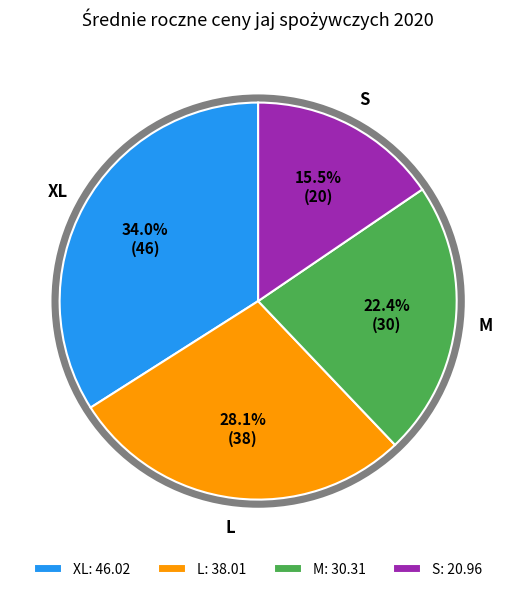

Which has a higher value, S or L?

L